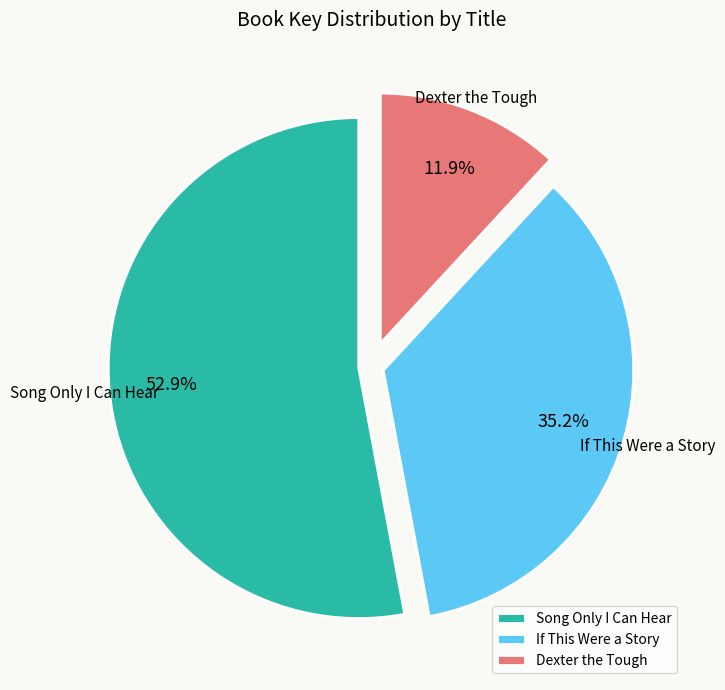

To the nearest percent, what is the difference between the largest and smallest slice percentages?

41%